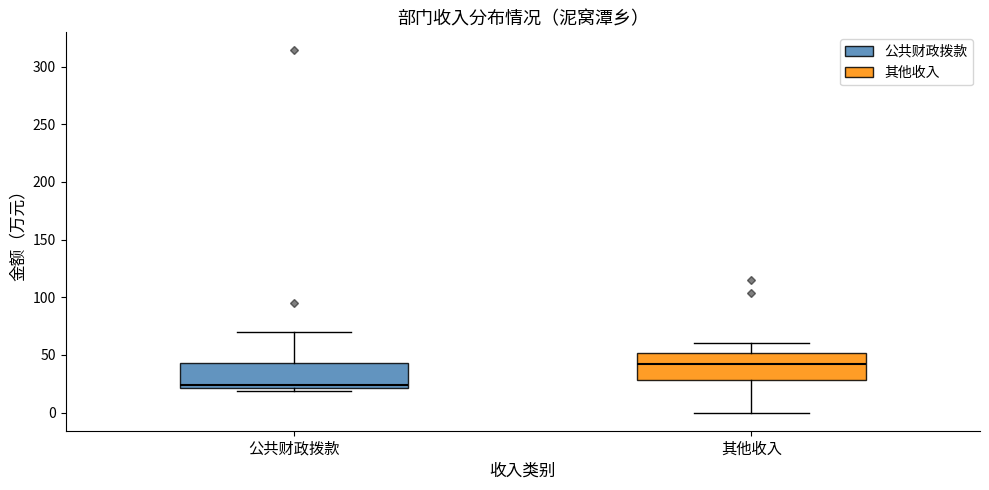

Reading left to right, read every box against the y-axis: the position of its median line, the range the box covers, and the ends of its whiskers. The values are not printed on the chart, so give them approximately, as read against the axis.

公共财政拨款: median 25, box 20 to 45, whiskers 20 (just below the box's lower edge) to 70
其他收入: median 40, box 30 to 50, whiskers 0 to 60